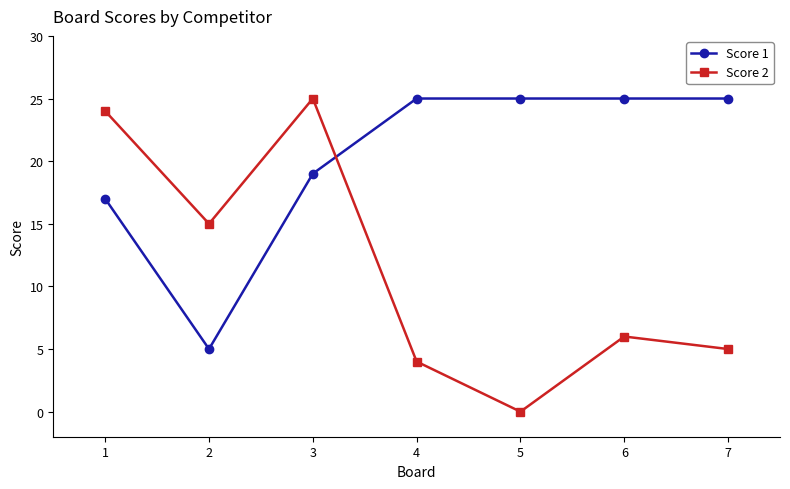

What is the greatest value displayed?

25